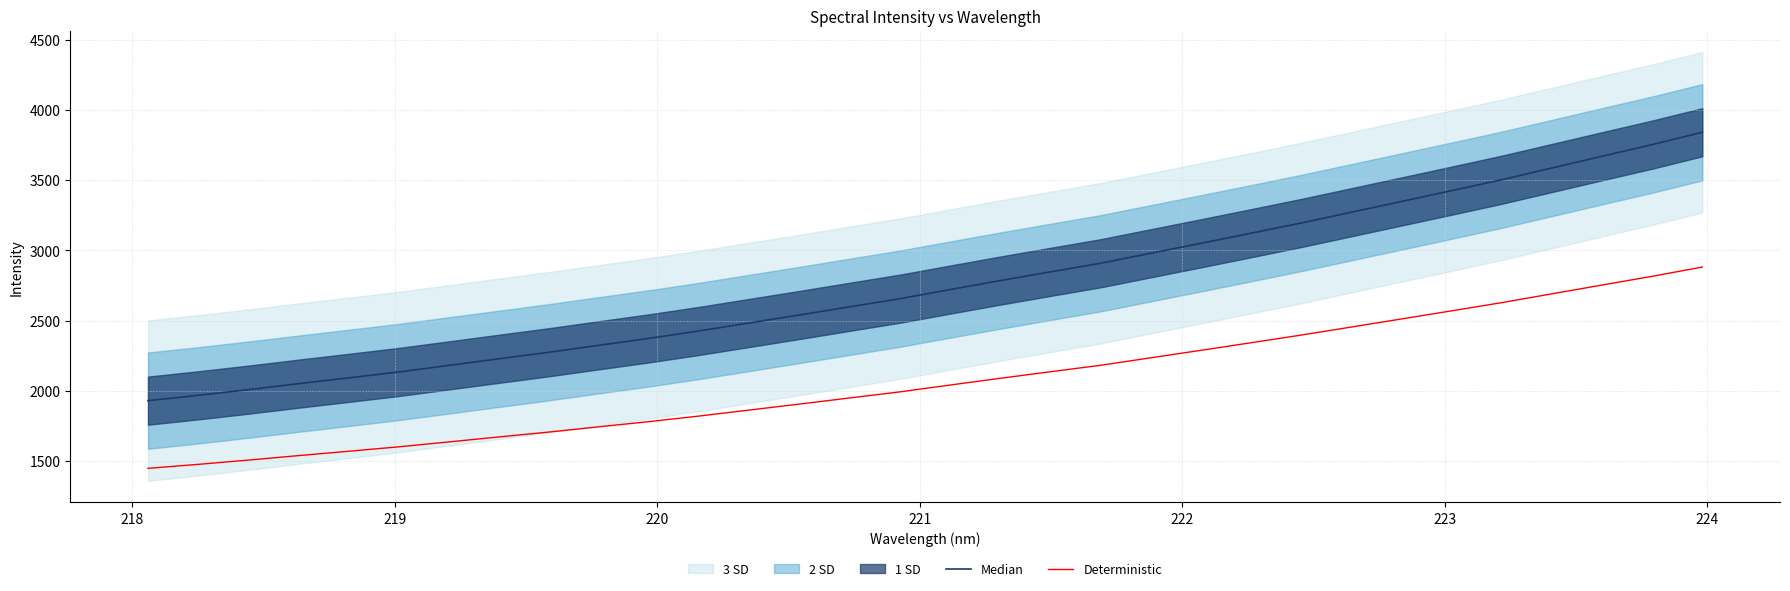

At how many categories does at least one series exceed 2853?

13